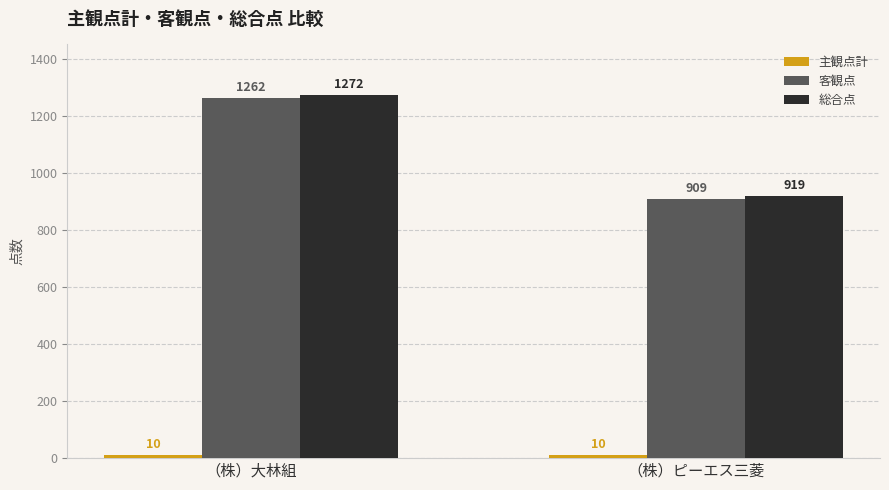

How many bars are there in total?

6